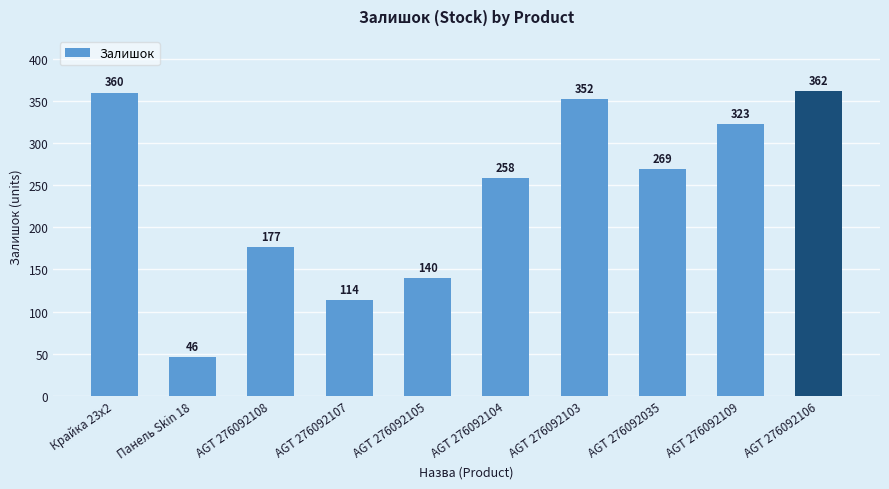

What is the minimum value shown in the chart?

46